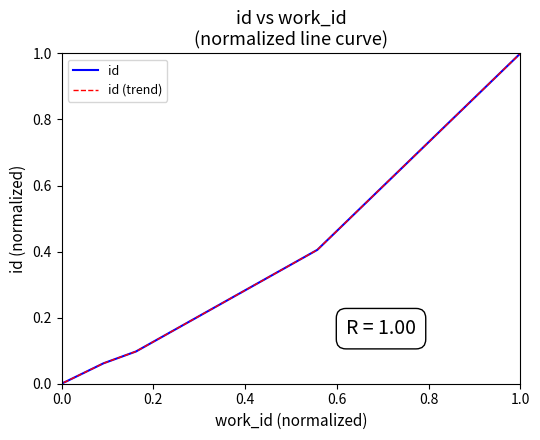

Is it true that id (trend) equals 0.0 at 0.0?

True